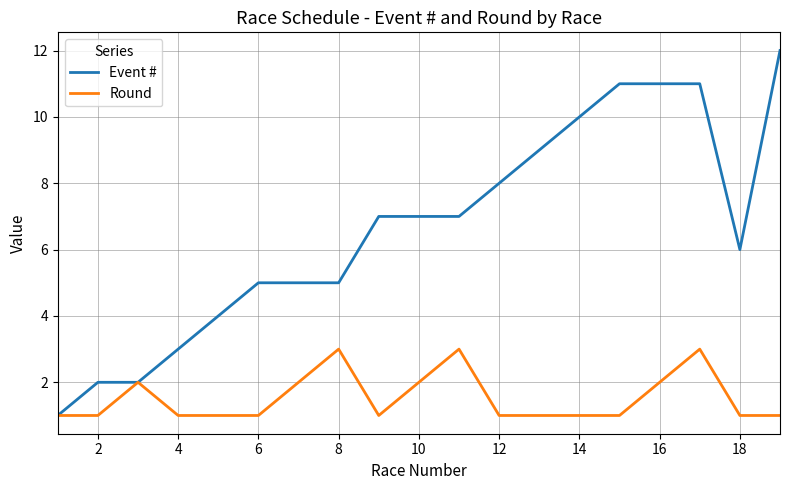

What is the highest value of the Round series?

3